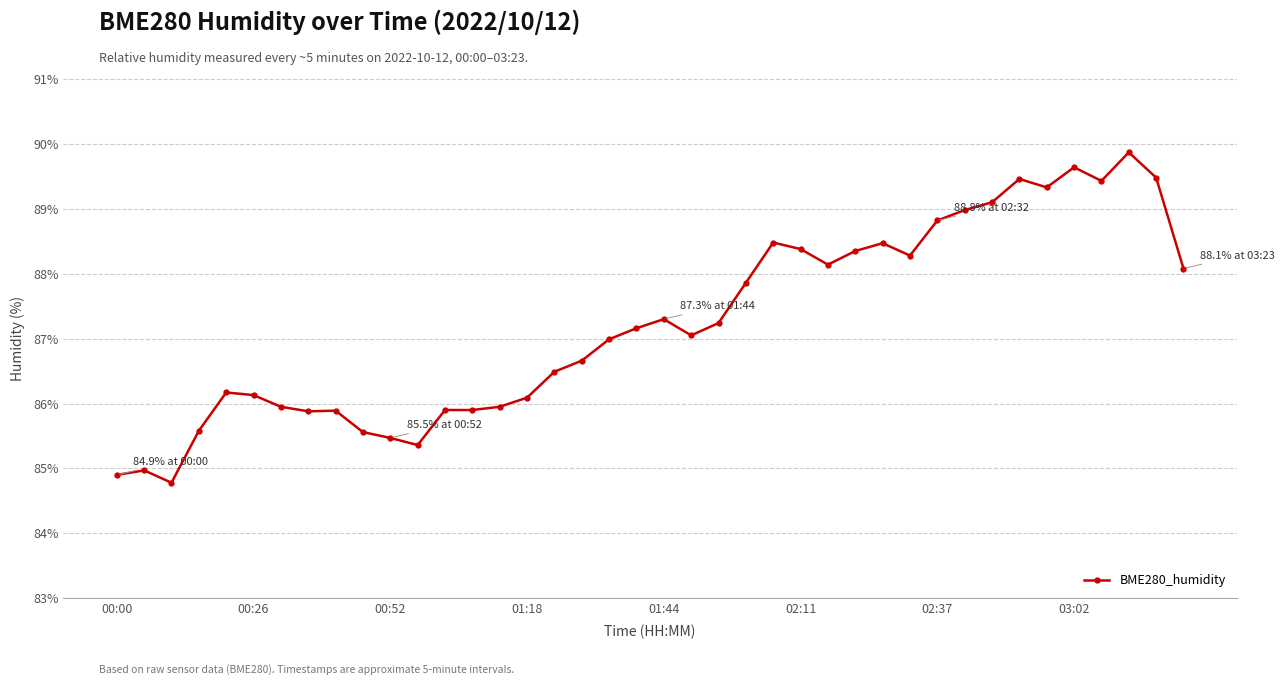

True or false: there are more than 2 points higher than both neighbors.

True